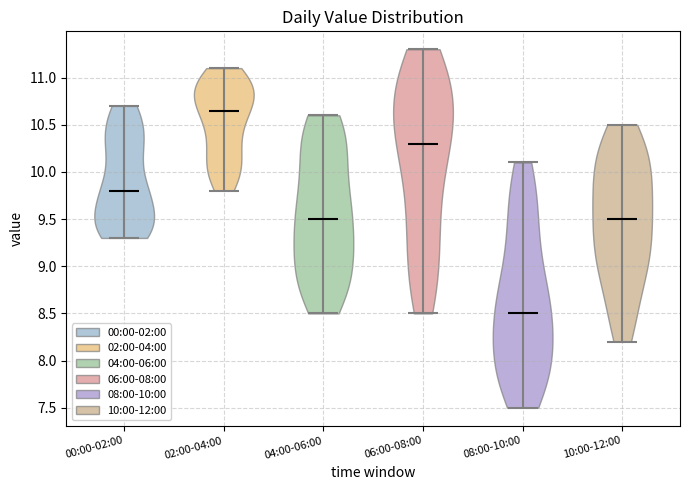

Reading left to right, read every violin against the y-axis: where its median line is, and the lowest and highest points it reaches. The values are not printed on the chart, so give them approximately, as read against the axis.

00:00-02:00: median line 9.80, lowest point 9.30, highest point 10.70
02:00-04:00: median line 10.65, lowest point 9.80, highest point 11.10
04:00-06:00: median line 9.50, lowest point 8.50, highest point 10.60
06:00-08:00: median line 10.30, lowest point 8.50, highest point 11.30
08:00-10:00: median line 8.50, lowest point 7.50, highest point 10.10
10:00-12:00: median line 9.50, lowest point 8.20, highest point 10.50